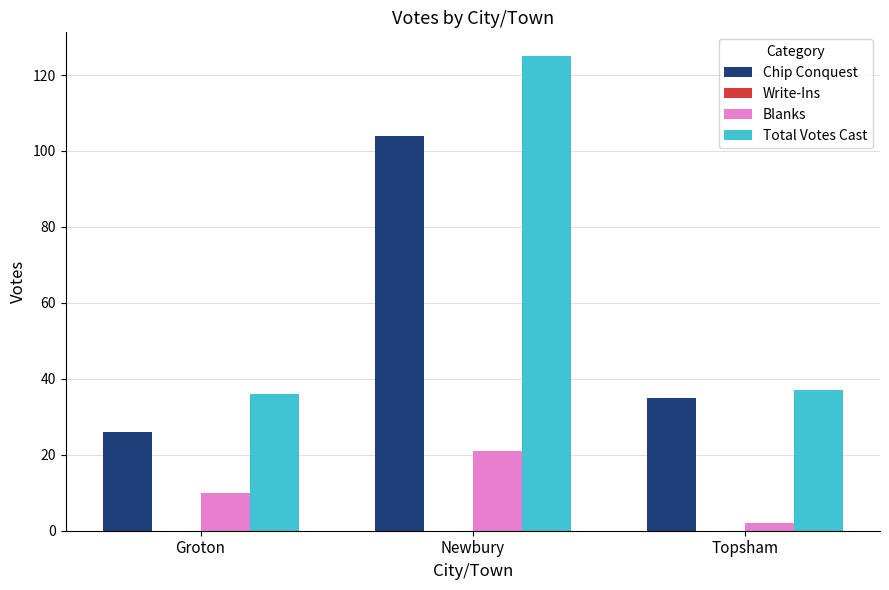

What position from the right is Newbury?

2